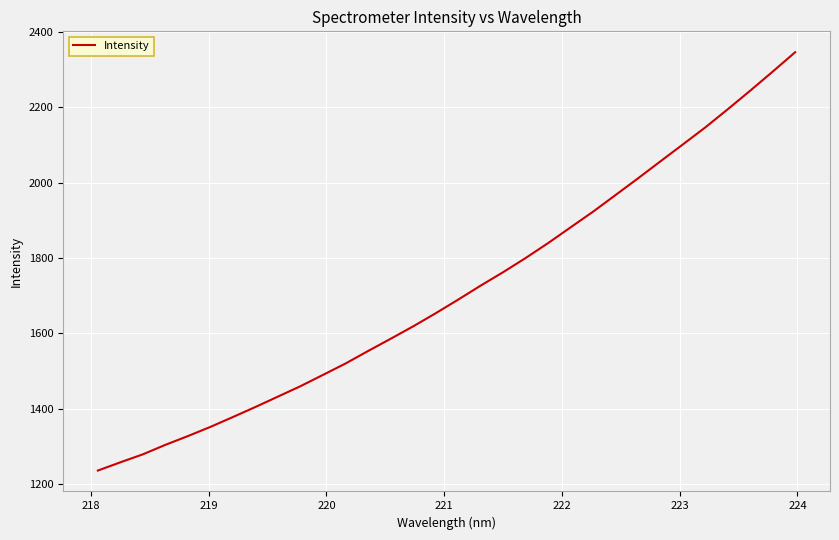

Reading left to right, list all the values displayed in this chart.

1236.4	1258.2	1279.4	1304.6	1327.8	1352.2	1378.4	1405.0	1432.6	1460.1	1490.1	1520.2	1553.3	1585.7	1618.6	1653.3	1689.4	1726.6	1762.2	1799.7	1839.4	1881.1	1922.7	1966.8	2011.1	2056.3	2101.2	2146.5	2194.6	2243.9	2294.4	2345.8